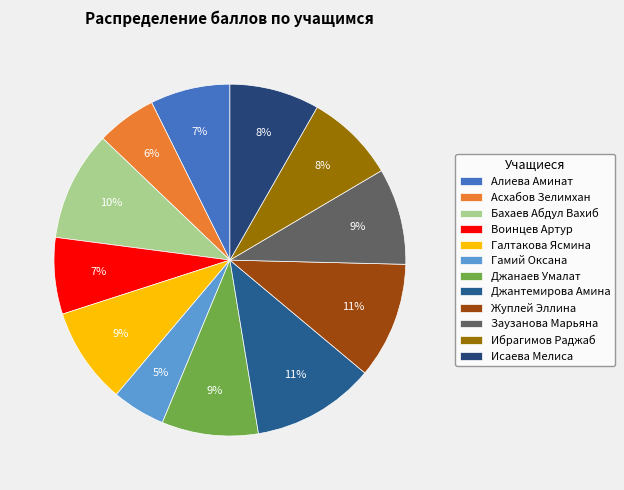

How many slices are in this pie chart?

12